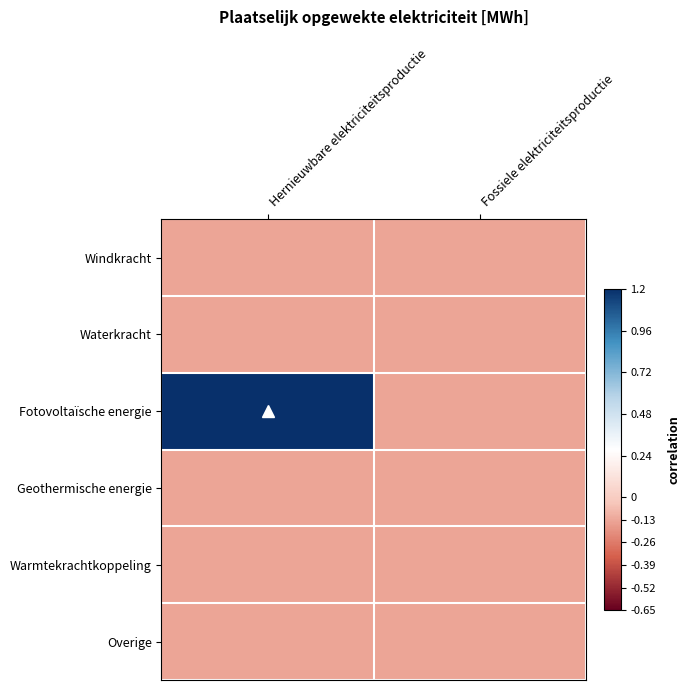

Which category has the highest value across all series?

Hernieuwbare elektriciteitsproductie